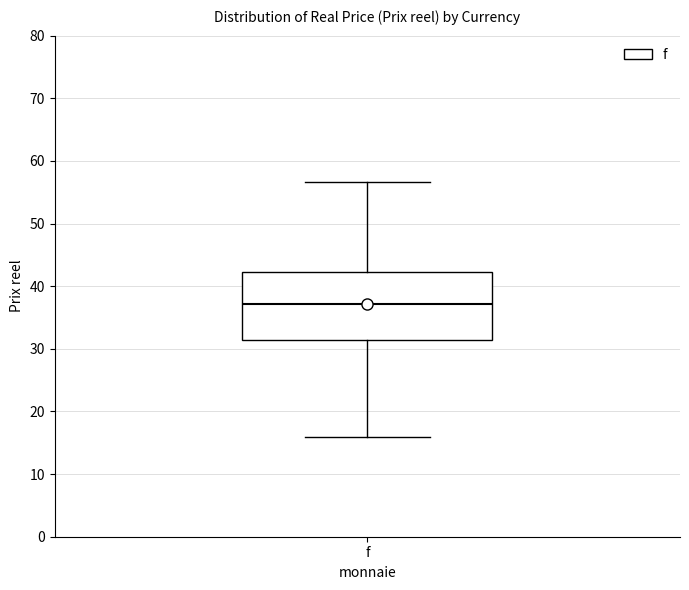

Read this box plot against the y-axis: the position of the median line, the range covered by the box, and the ends of both whiskers. The values are not printed on the chart, so give them approximately, as read against the axis.

median 37, box 31 to 42, whiskers 16 to 57